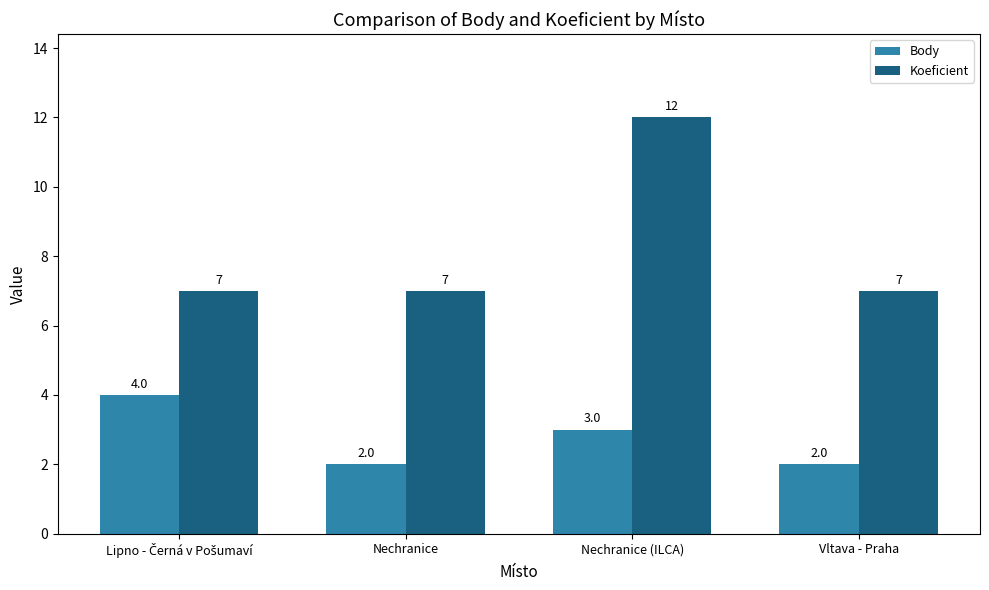

What is the sum of all Body values?

11